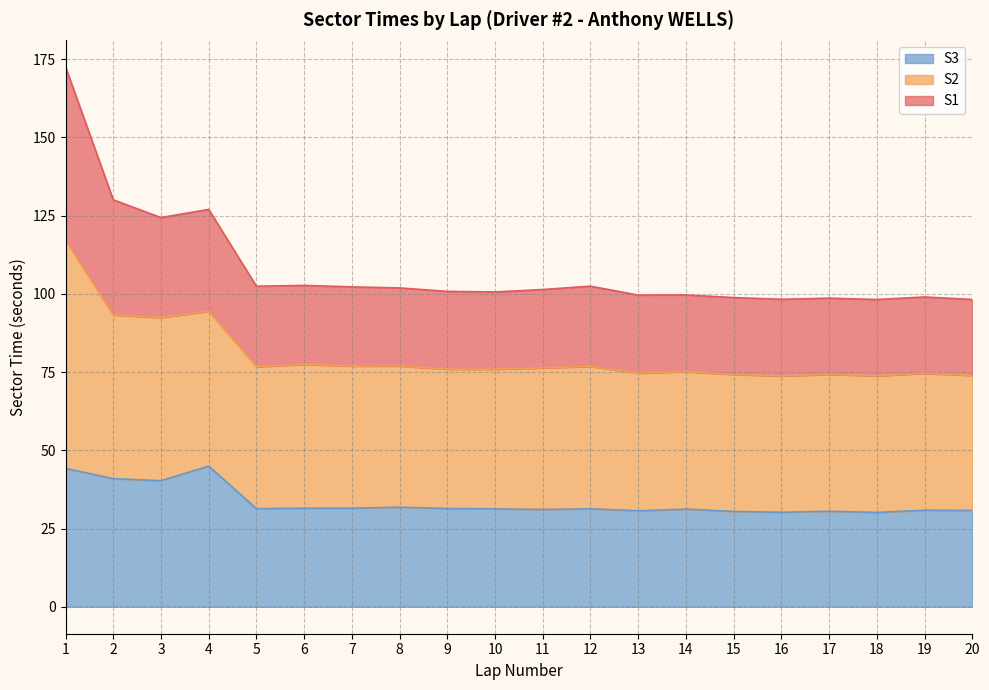

Which series changed the most between 14 and 20?

S1